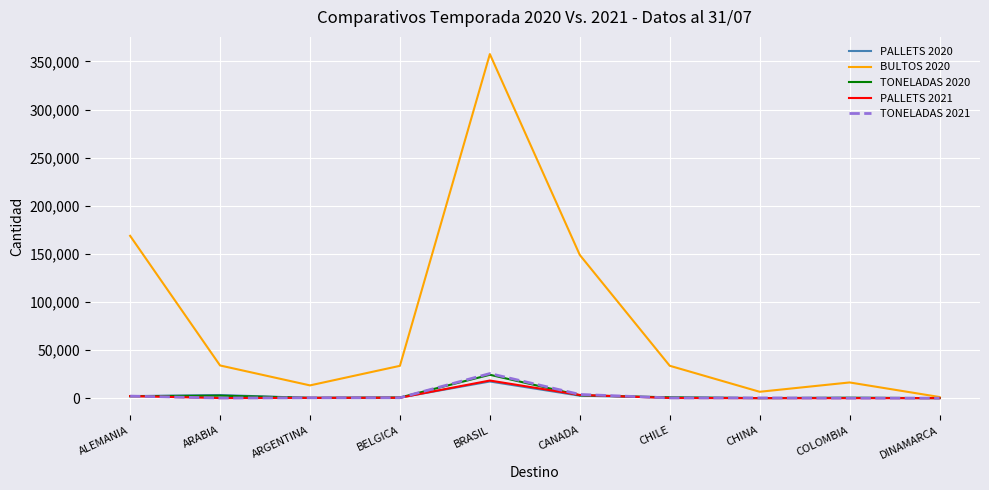

Is it true that PALLETS 2021 equals 0 at CHINA?

True